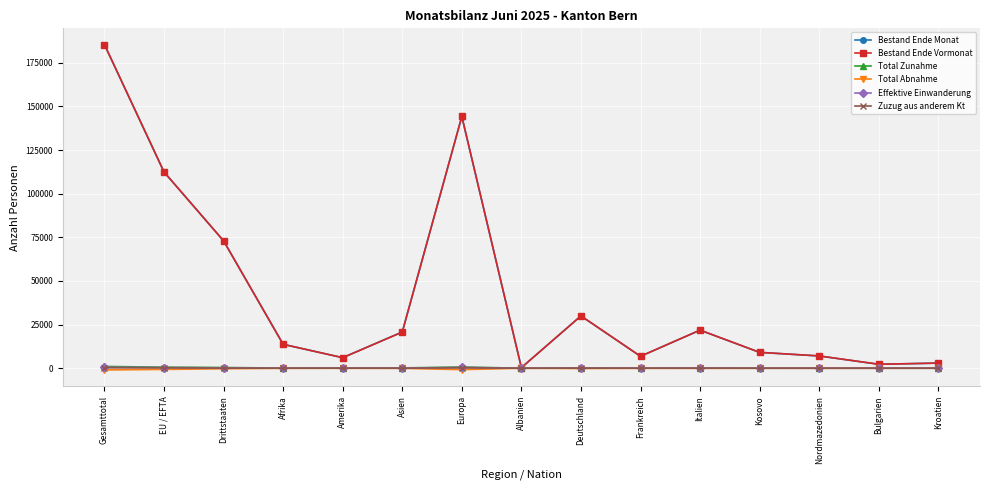

What is the sum of the Total Zunahme values at Kosovo and Frankreich?

65